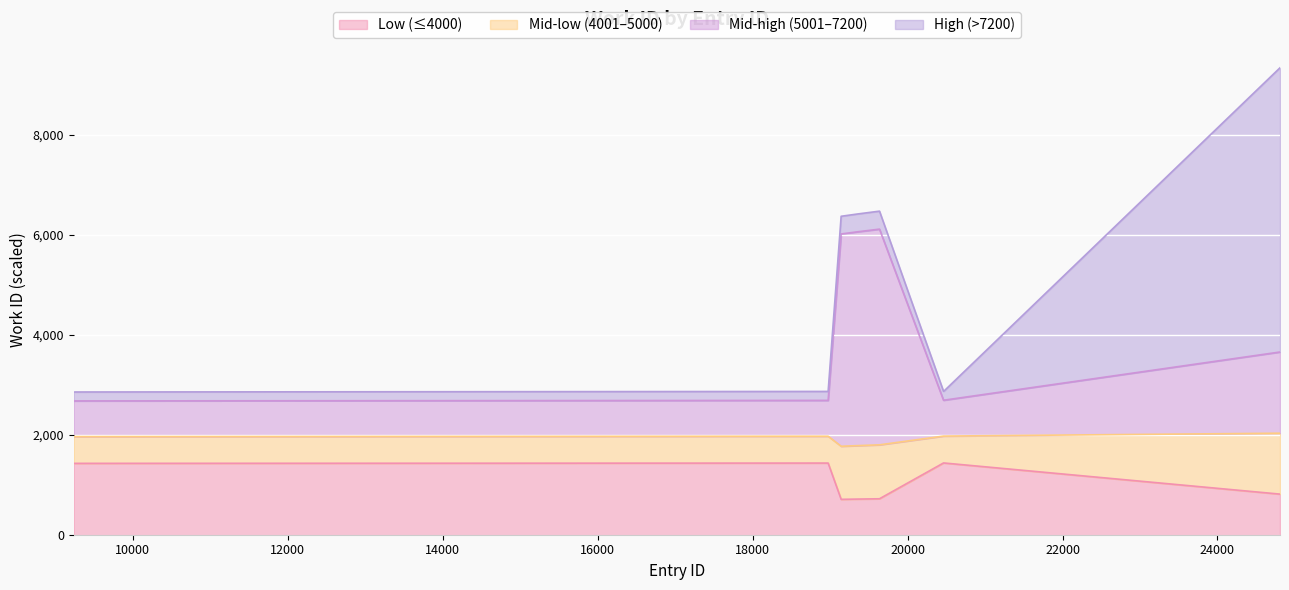

Rank the categories by value from highest to lowest.

24807, 19638, 19363, 19364, 19143, 20464, 20468, 18975, 9254, 9239